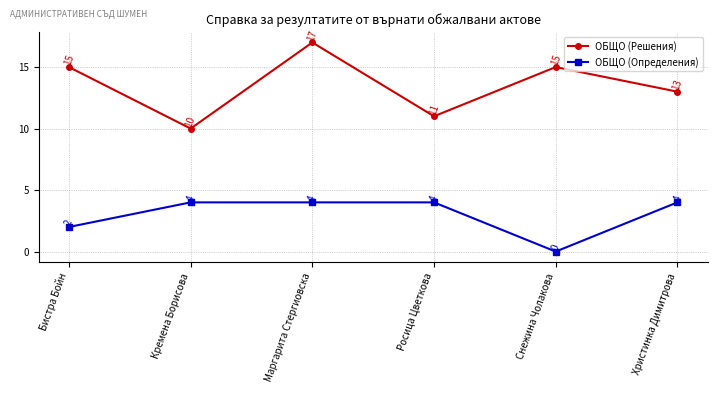

Which series has the widest spread of values?

ОБЩО (Решения)